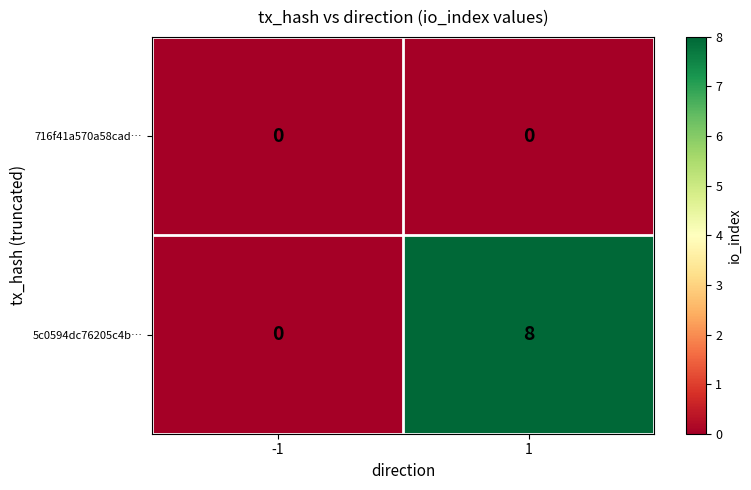

Which series has the largest total across all categories?

5c0594dc76205c4b…